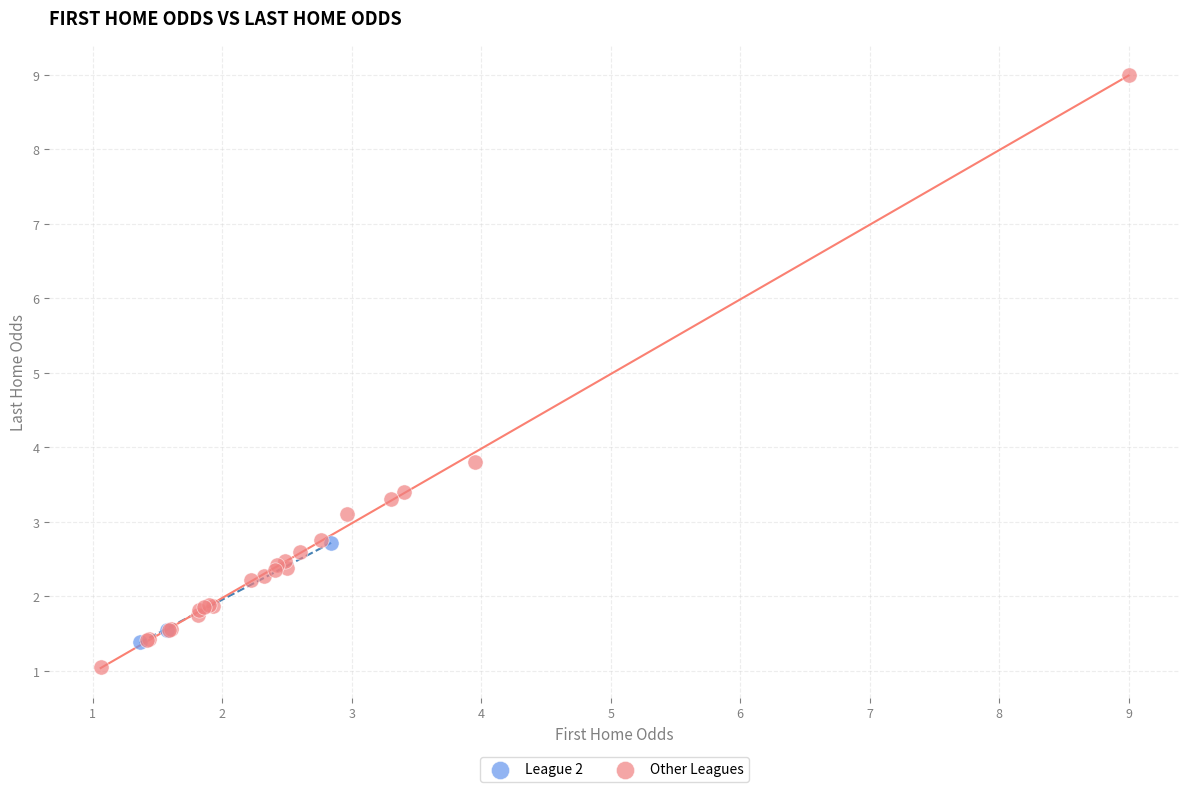

Which series has the largest Y range (max minus min)?

Other Leagues